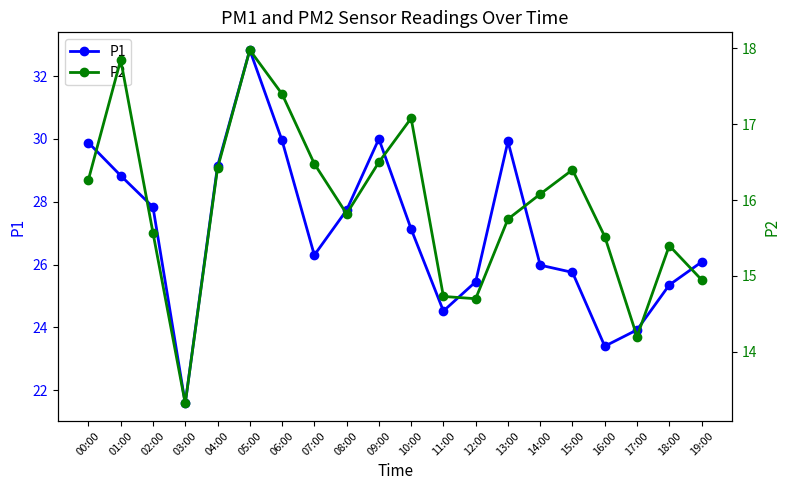

True or false: P1 and P2 intersect in this chart.

False